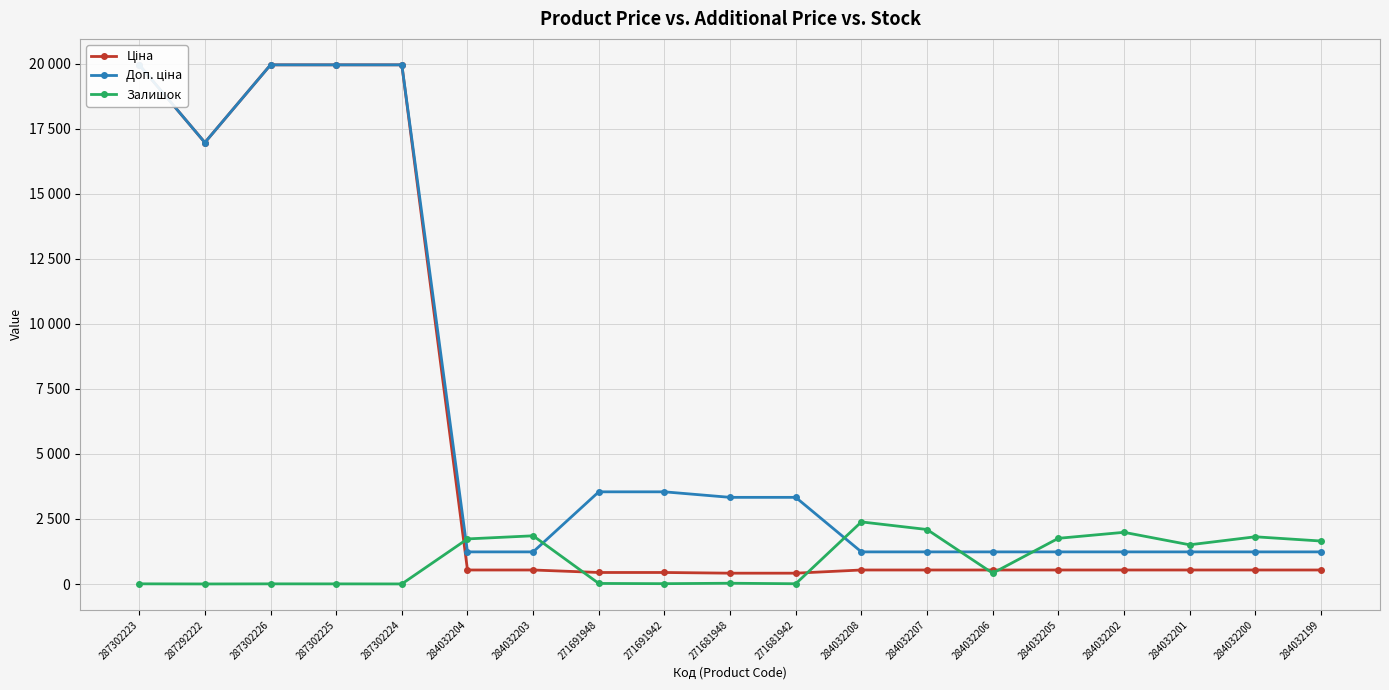

Count the number of categories in the chart.

19